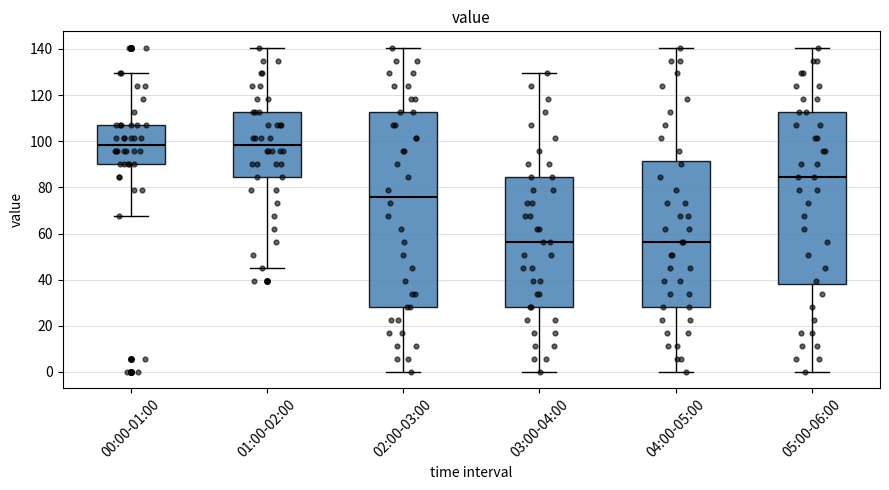

Reading left to right, read every box against the y-axis: the position of its median line, the range the box covers, and the ends of its whiskers. The values are not printed on the chart, so give them approximately, as read against the axis.

00:00-01:00: median 98, box 90 to 106, whiskers 68 to 130
01:00-02:00: median 98, box 84 to 112, whiskers 46 to 140
02:00-03:00: median 76, box 28 to 112, whiskers 0 to 140
03:00-04:00: median 56, box 28 to 84, whiskers 0 to 130
04:00-05:00: median 56, box 28 to 92, whiskers 0 to 140
05:00-06:00: median 84, box 38 to 112, whiskers 0 to 140